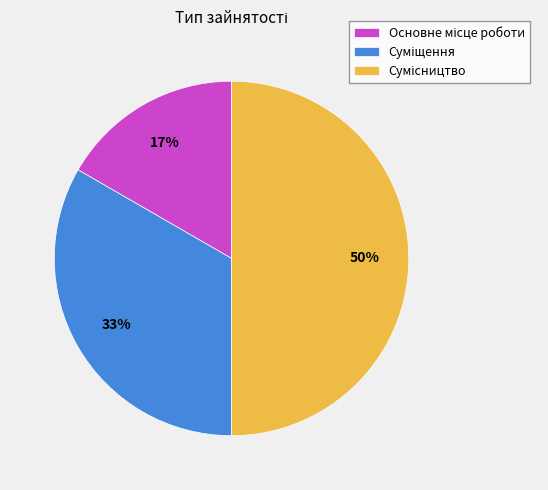

To the nearest percent, what is the average slice percentage?

33%